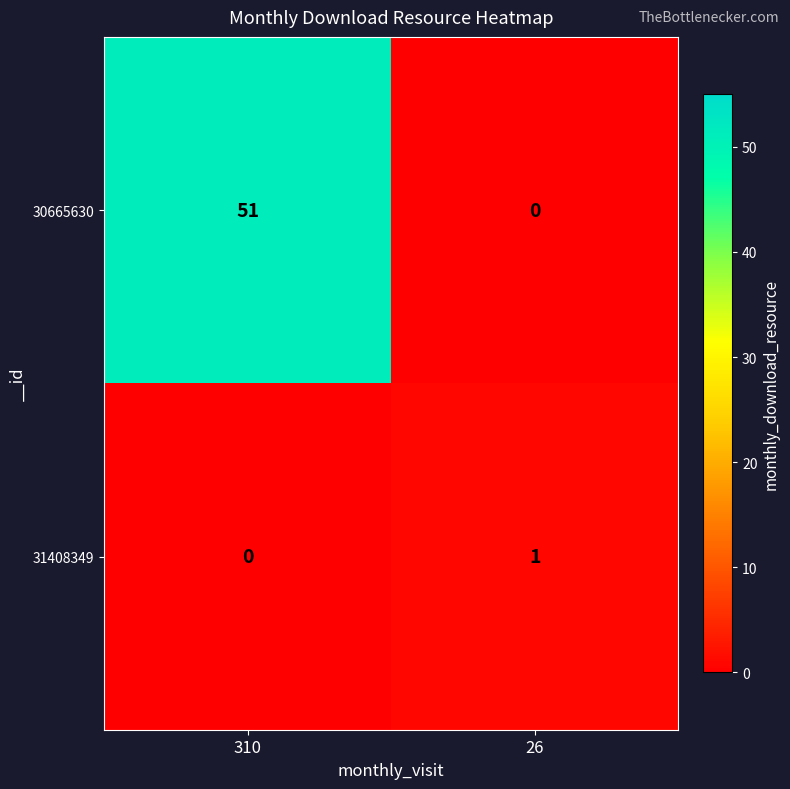

Is it true that 30665630 equals 51 at 310?

True